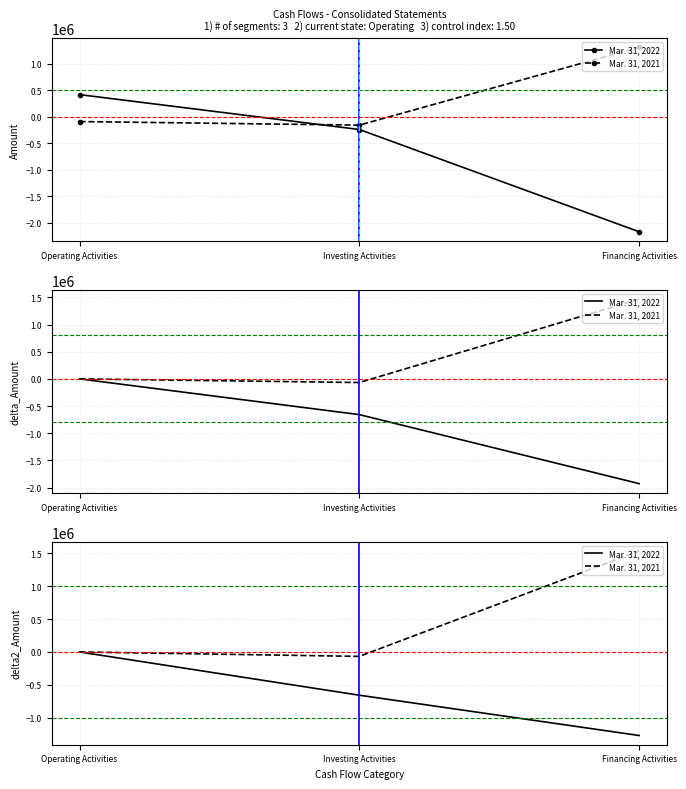

Reading right to left, list all the values displayed in this chart.

Mar. 31, 2022: -1270339	-657865	0
Mar. 31, 2021: 1535713	-67302	0